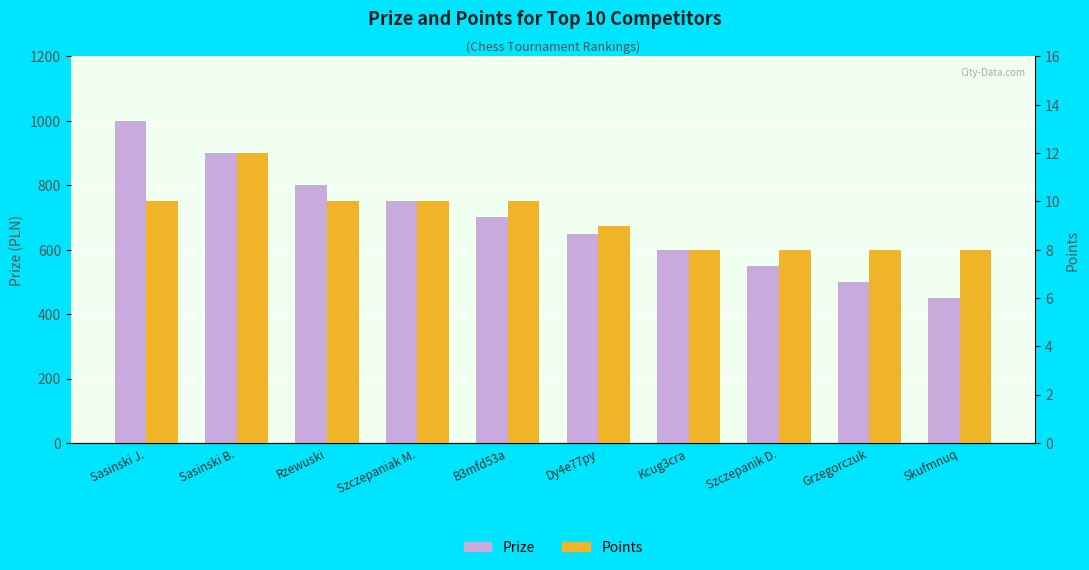

What is the difference between the highest and lowest values at Szczepaniak M.?

740